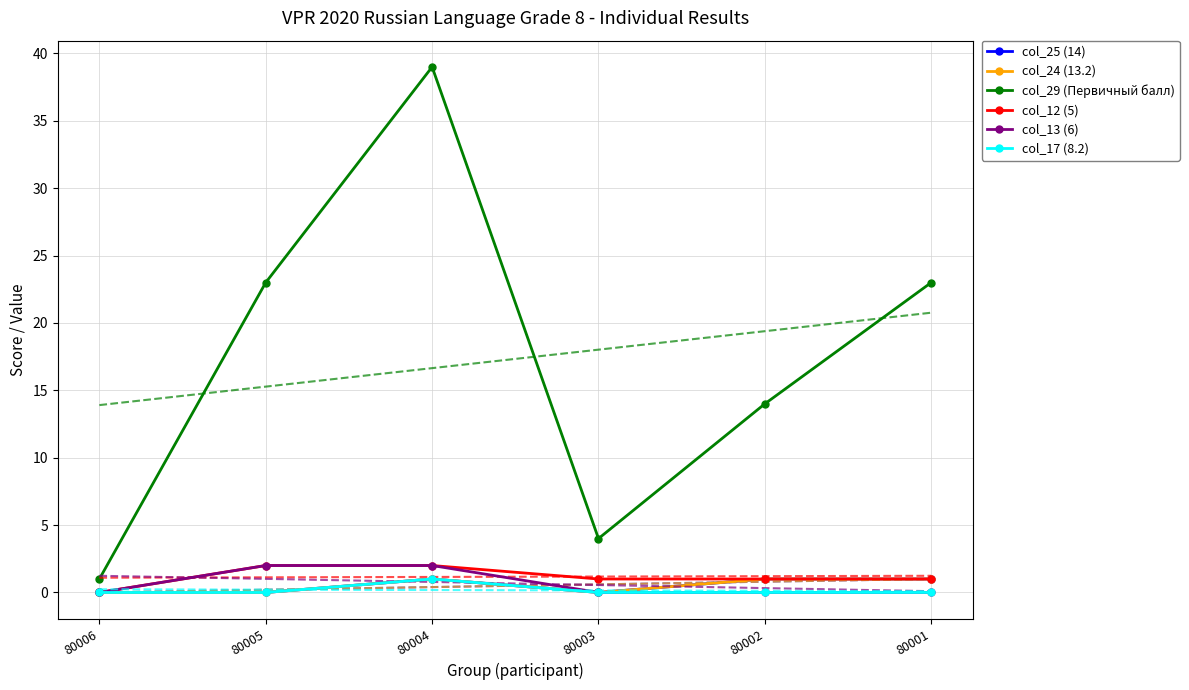

What is the minimum value for col_29 (Первичный балл)?

1